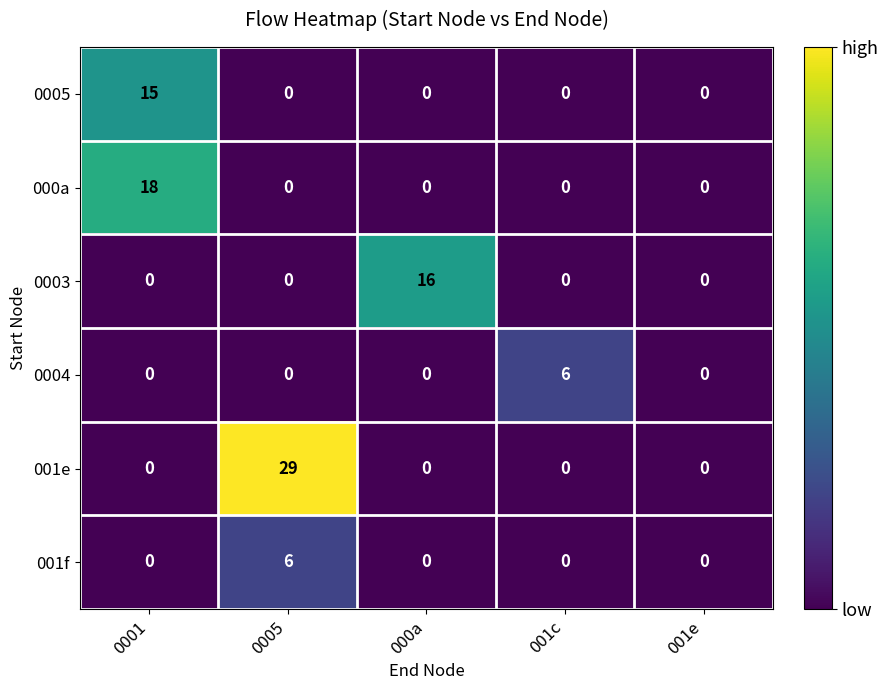

What is the total value across all series at 0005?

35